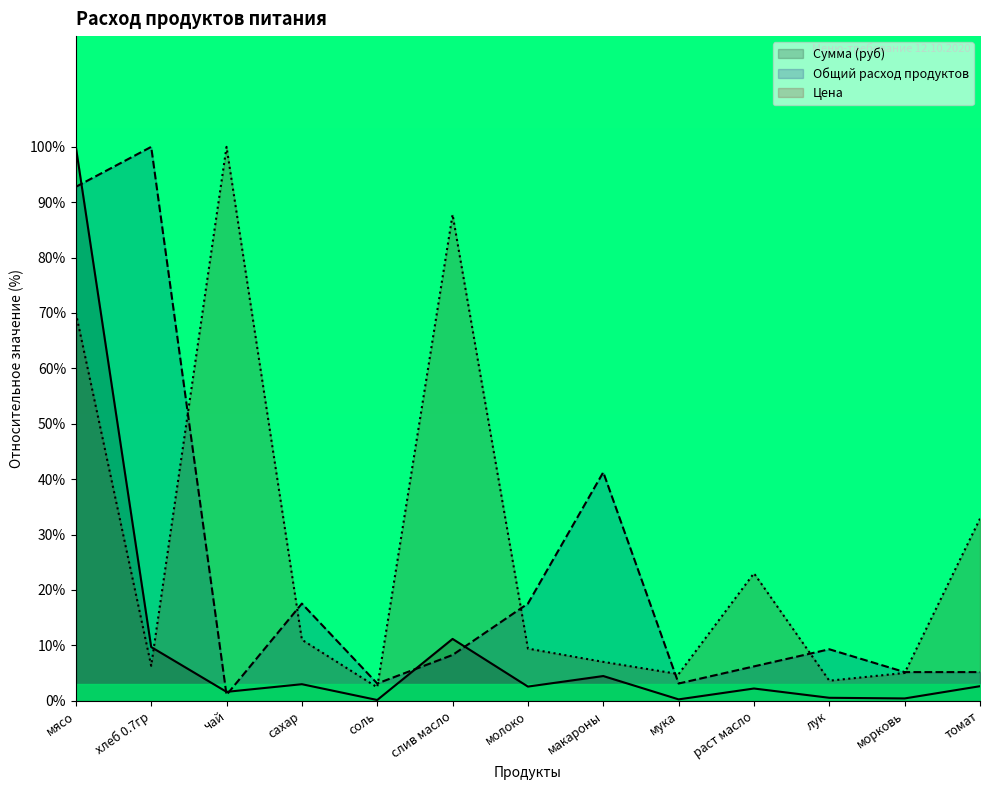

Is it true that Сумма (руб) equals 7.1 at слив масло?

False